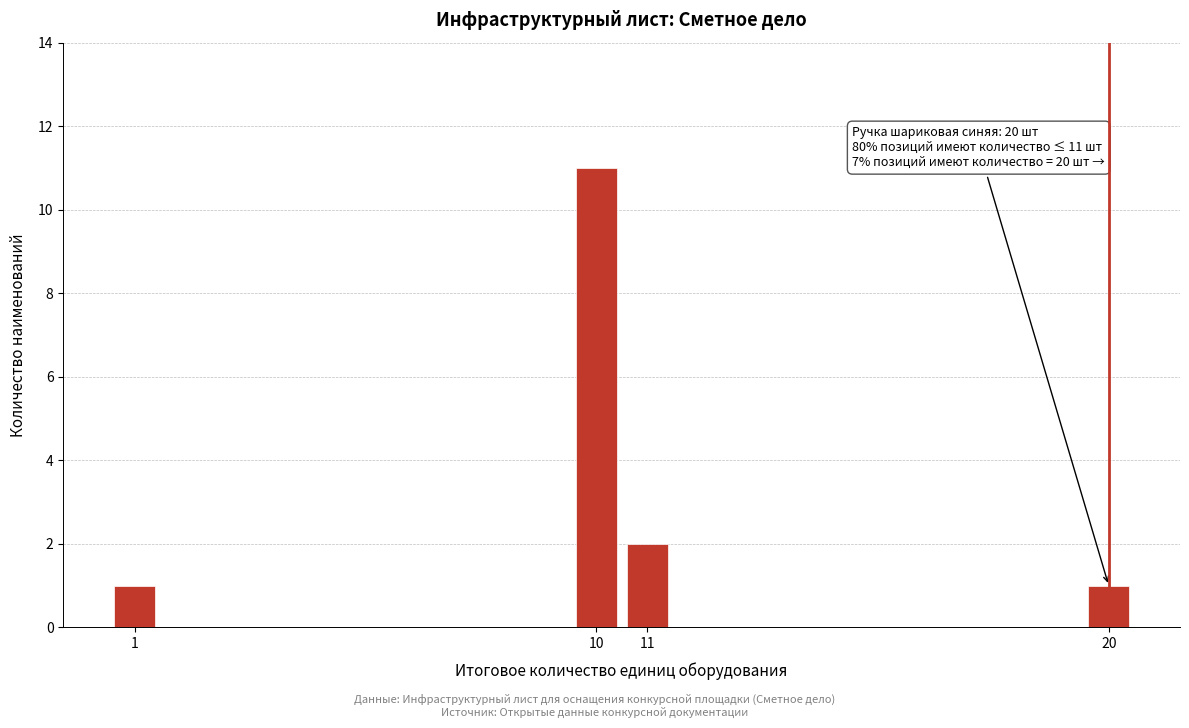

Reading left to right, what are all the values shown in this chart?

1	11	2	1